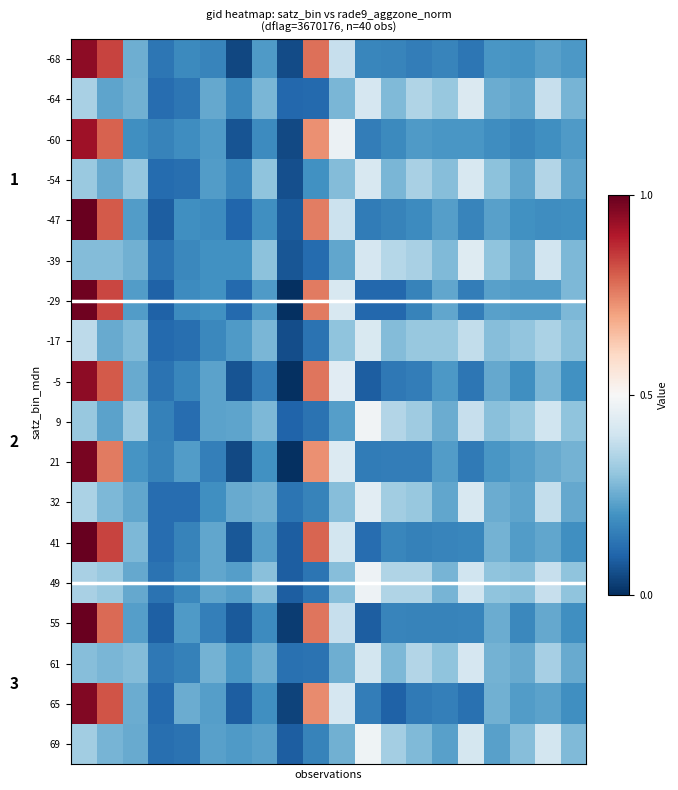

What is the greatest value displayed?

1.0